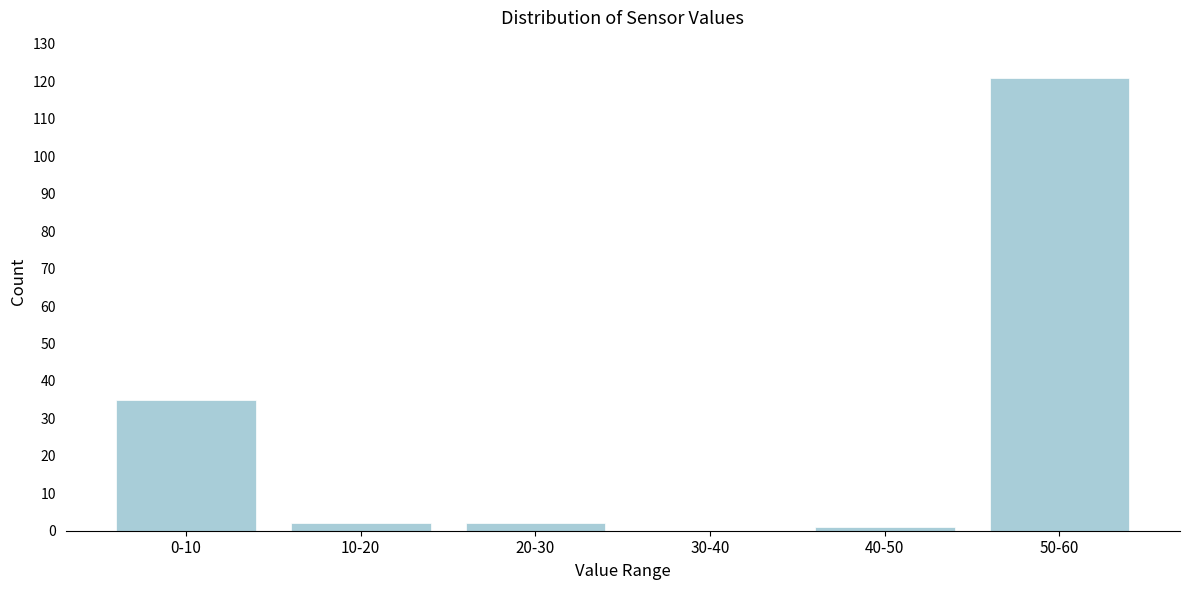

Reading right to left, extract all data points from this chart.

50-60=121	40-50=1	30-40=0	20-30=2	10-20=2	0-10=35